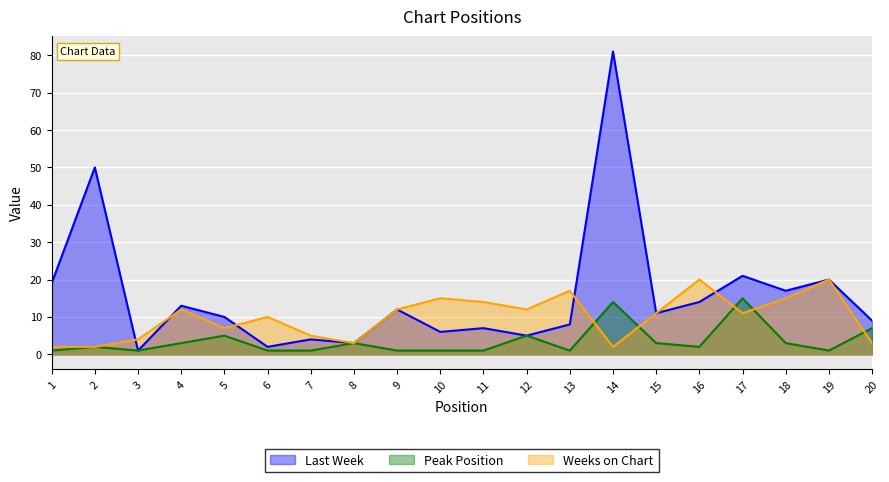

Reading left to right, what are all the values shown in this chart?

Last Week: 19	50	1	13	10	2	4	3	12	6	7	5	8	81	11	14	21	17	20	9
Peak Position: 1	2	1	3	5	1	1	3	1	1	1	5	1	14	3	2	15	3	1	7
Weeks on Chart: 2	2	4	12	7	10	5	3	12	15	14	12	17	2	11	20	11	15	20	3